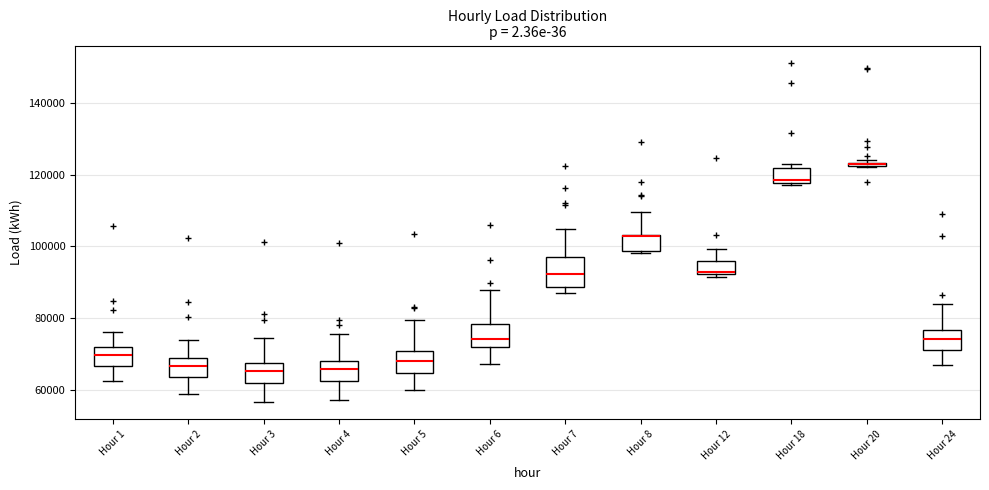

Where does the lower whisker of the box for Hour 24 end on the y-axis? The values are not printed on the chart, so give them approximately, as read against the axis.

66000